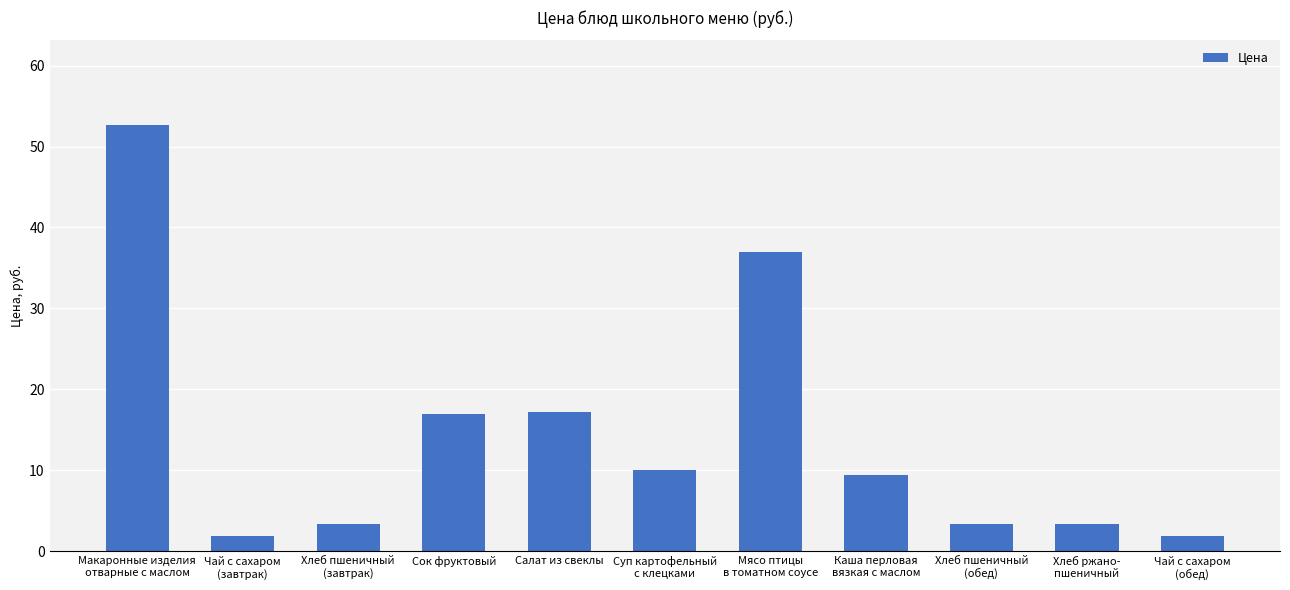

What is the value of the 1st bar from the left?

52.6